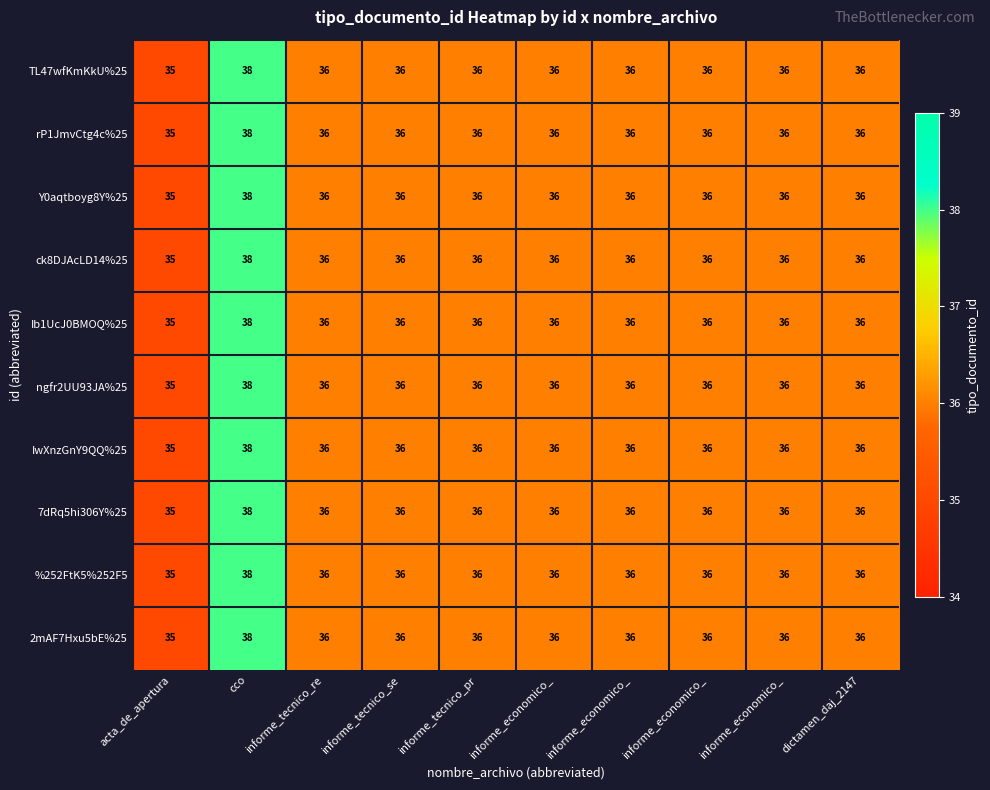

What is the minimum value shown in the chart?

35